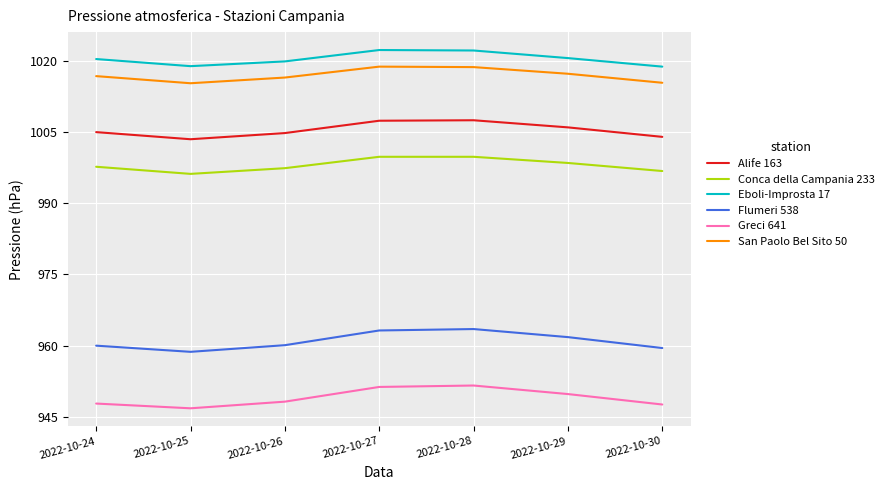

At how many categories does at least one series exceed 958?

7